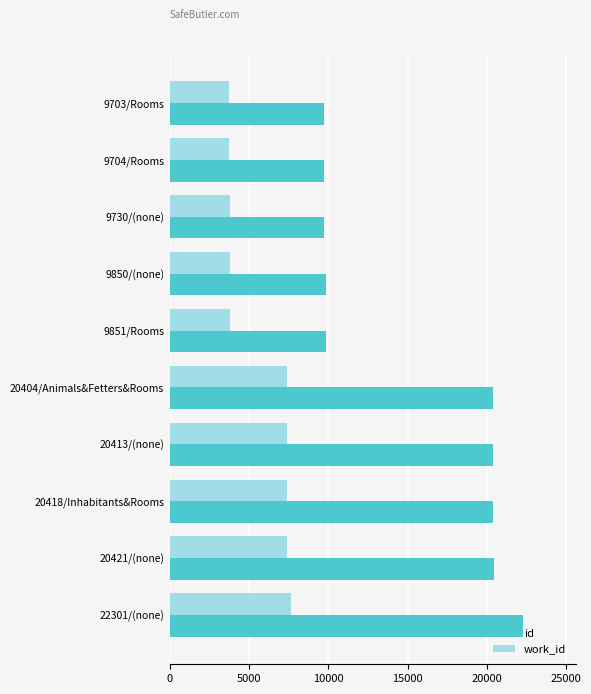

List the series in order of their overall mean, highest first.

id, work_id